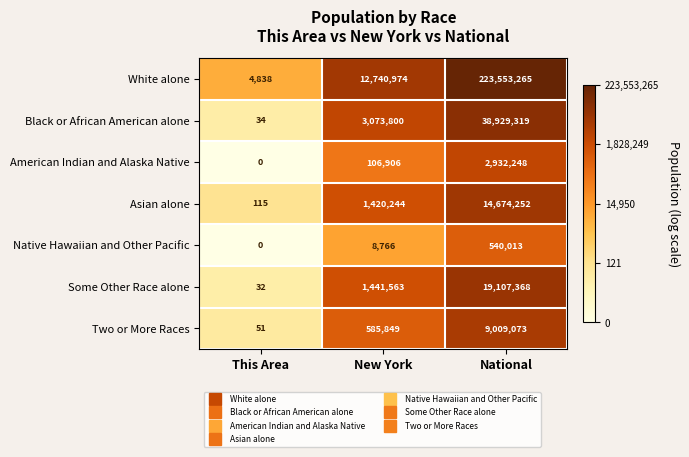

Which series changed the most between New York and National?

White alone